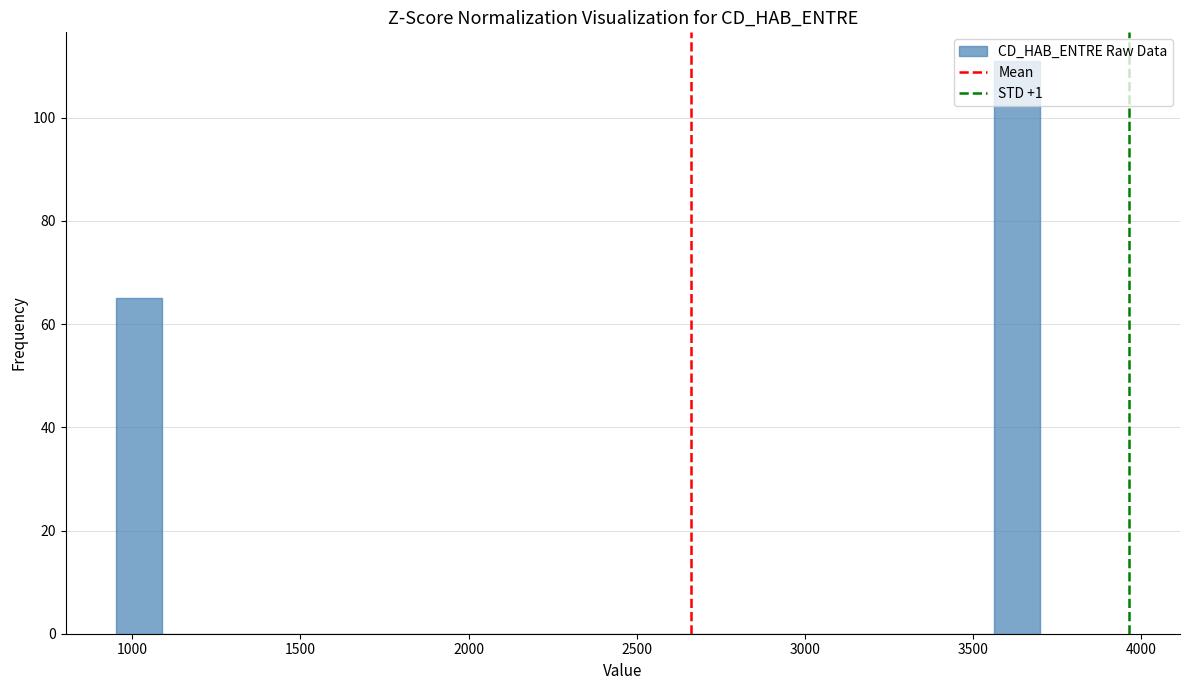

Read against the x-axis, roughly where is the centre of the tallest bar?

3650